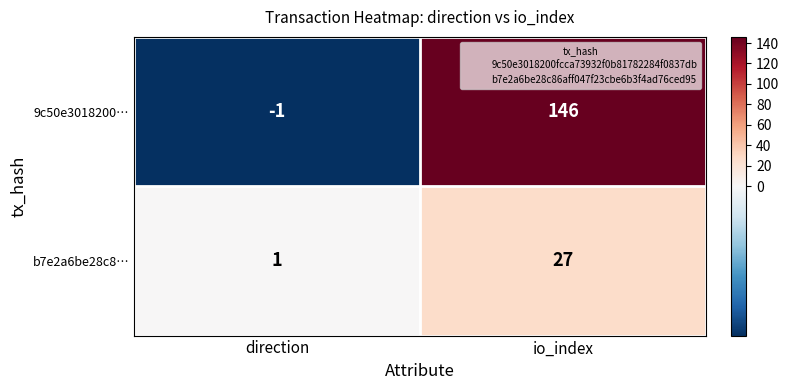

What is the maximum value for 9c50e3018200…?

146